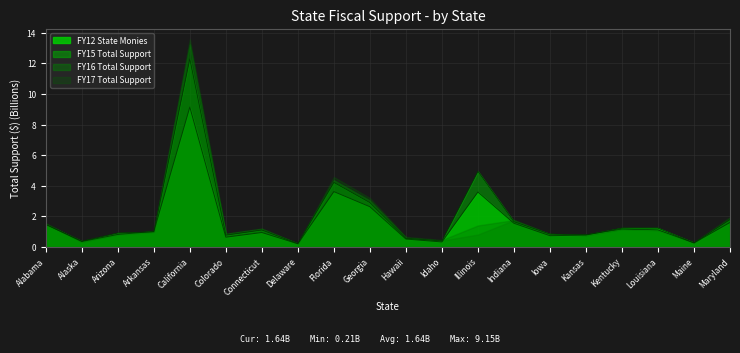

What position from the right is Idaho?

9